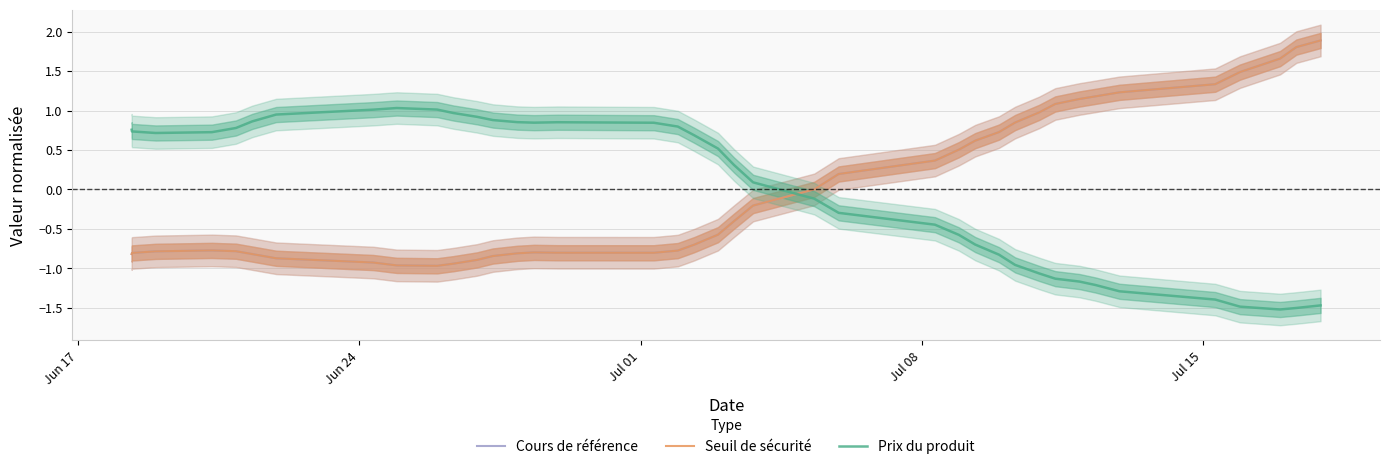

How many times do Seuil de sécurité and Prix du produit cross each other?

1